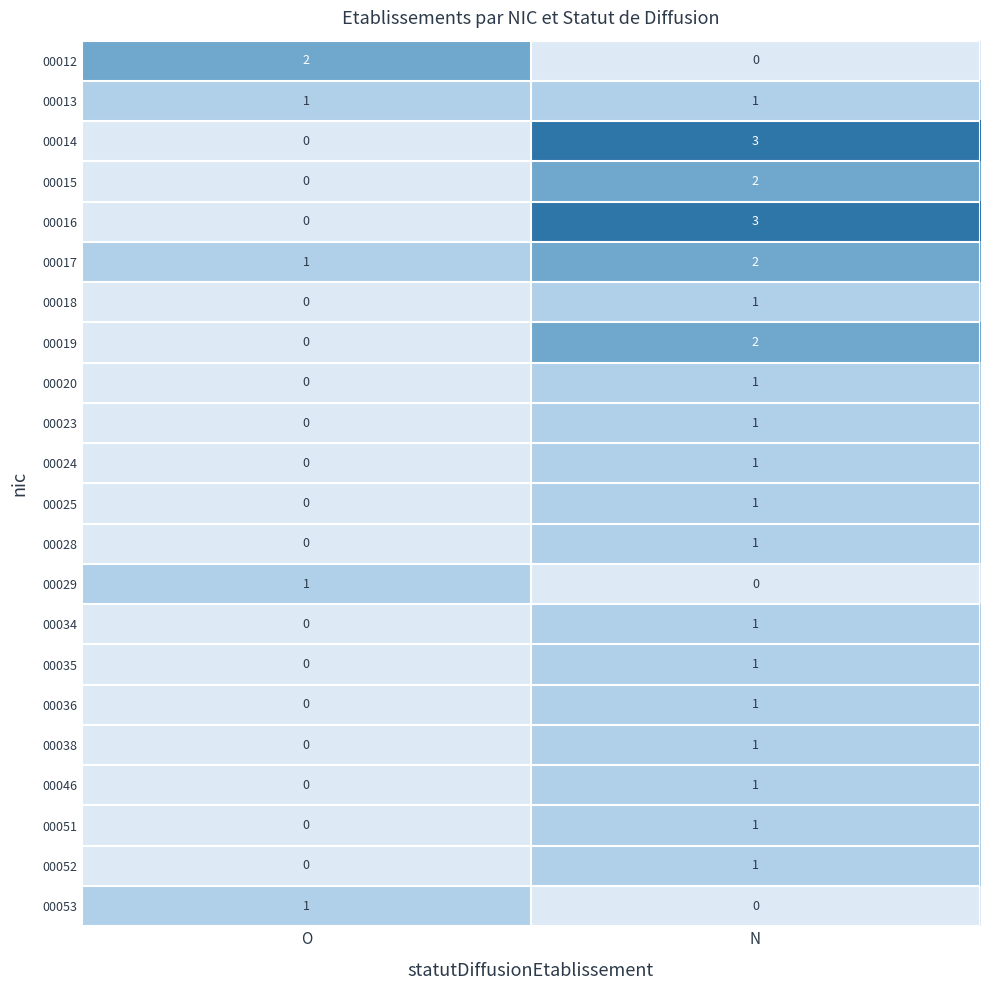

Which label corresponds to the largest value in the chart?

N